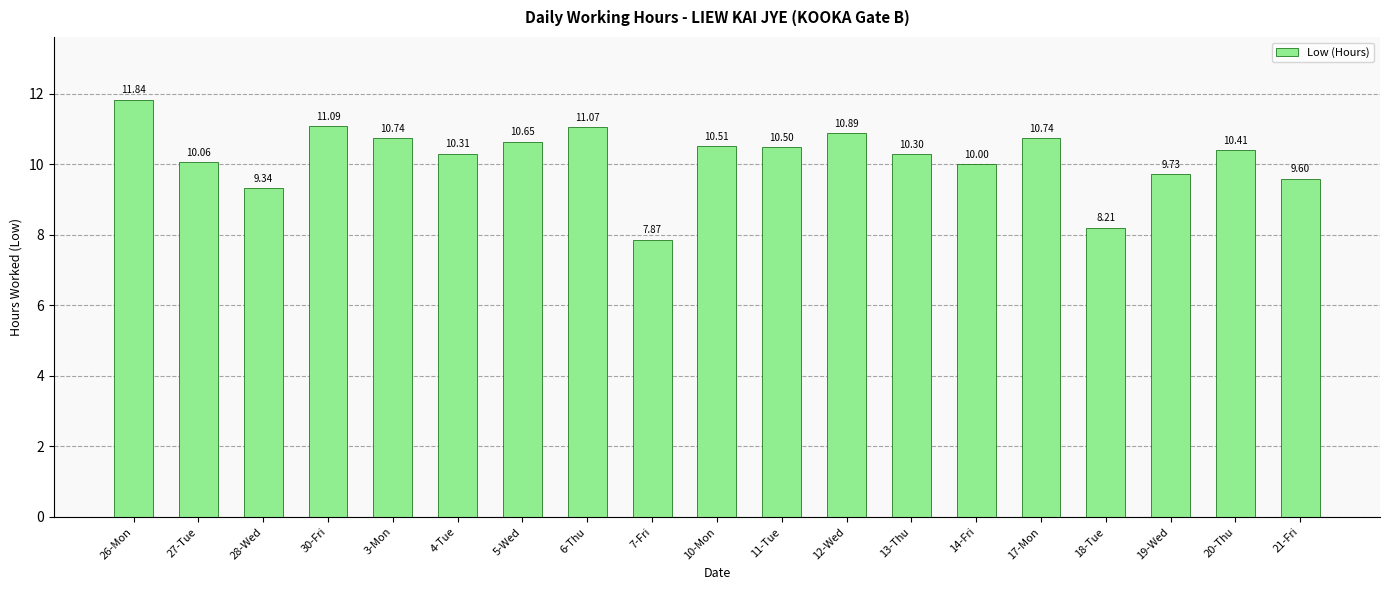

What is the change in value from 5-Wed to 12-Wed?

+0.2